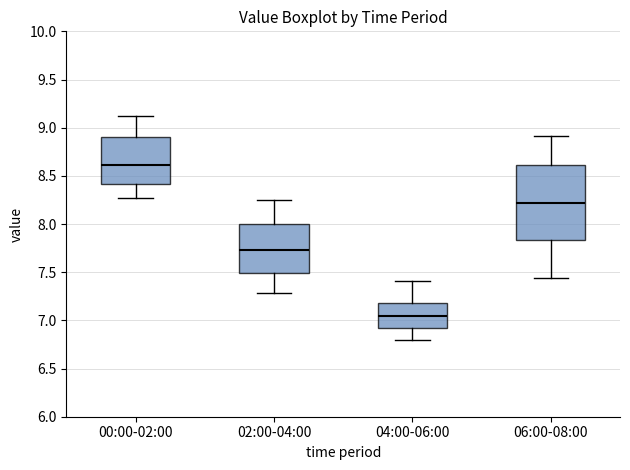

Comparing the boxes themselves (not the whiskers), which one is the tallest?

06:00-08:00